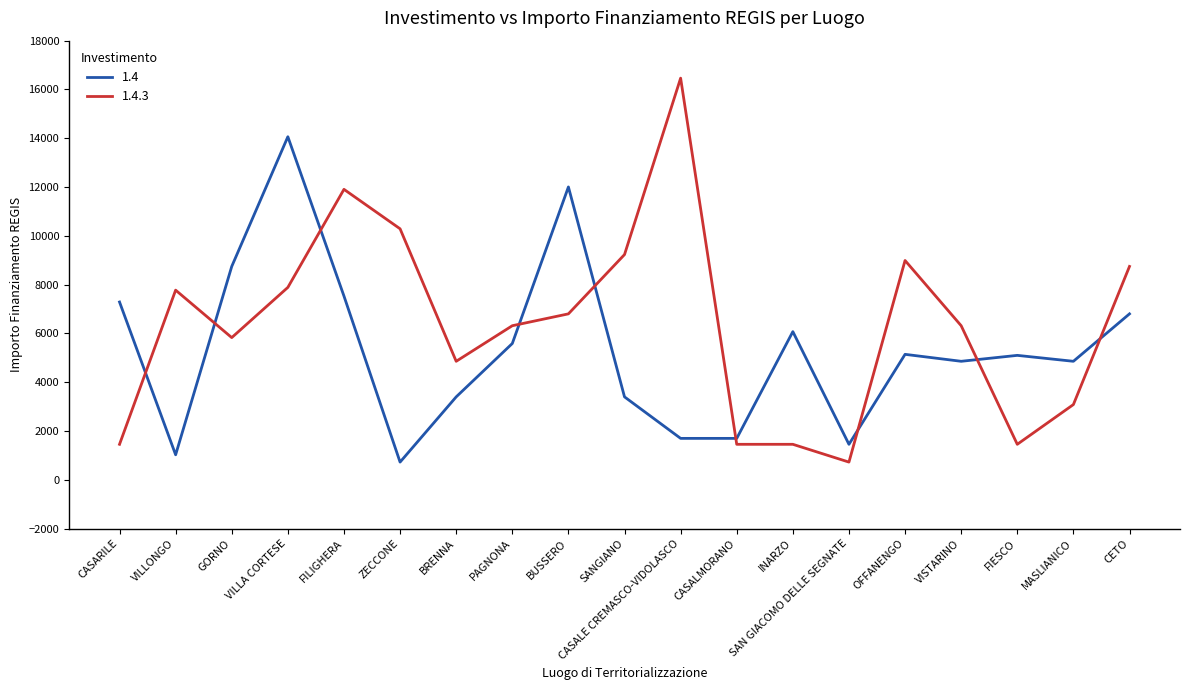

The 1.4 series shows 1506 at PAGNONA. True or false?

False